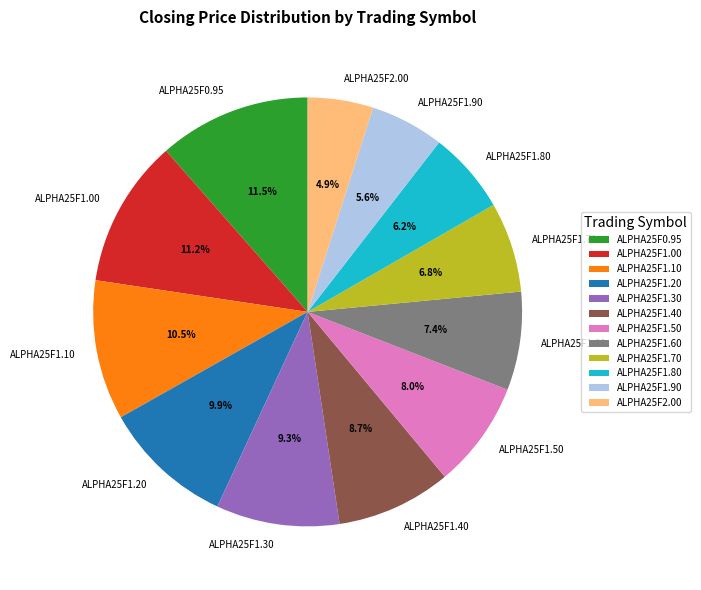

Between ALPHA25F1.30 and ALPHA25F1.00, which is larger?

ALPHA25F1.00